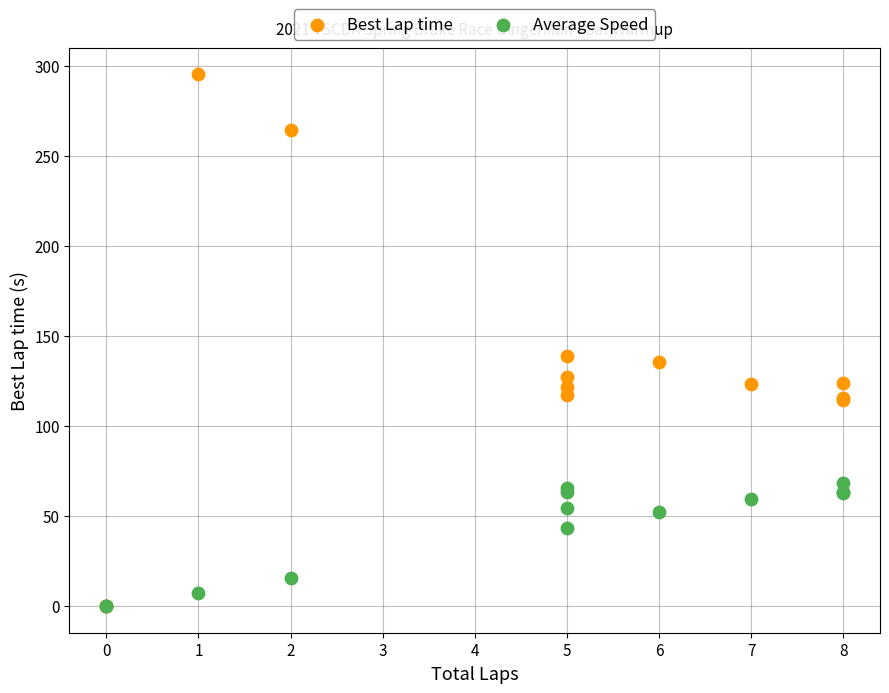

Which series contains the highest Y value?

Best Lap time